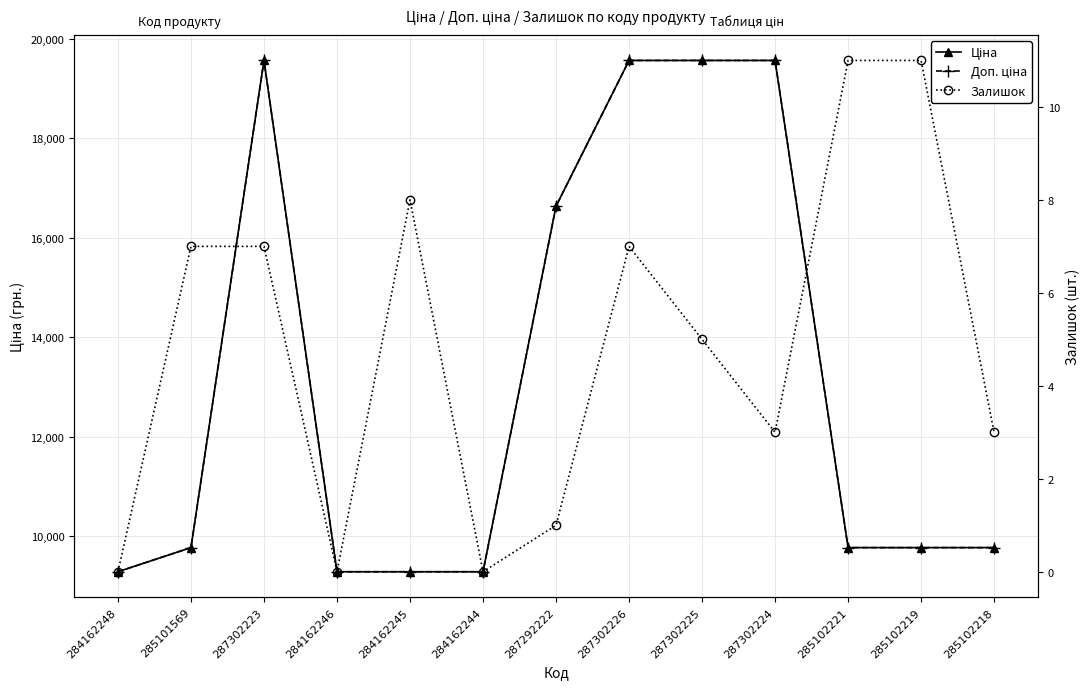

In Ціна, how many points are higher than both neighbors (excluding endpoints)?

1